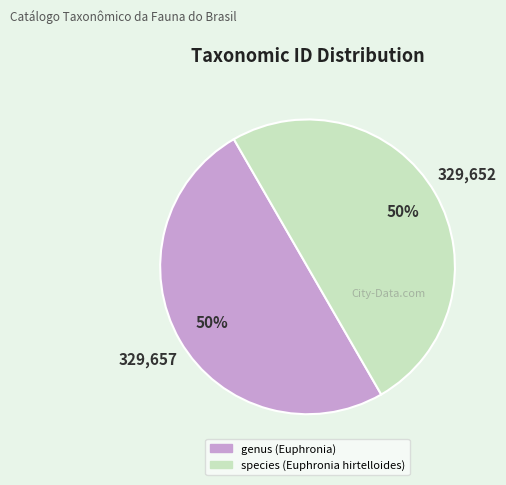

What is the ratio of the value at genus (Euphronia) to the value at species (Euphronia hirtelloides)?

1.0